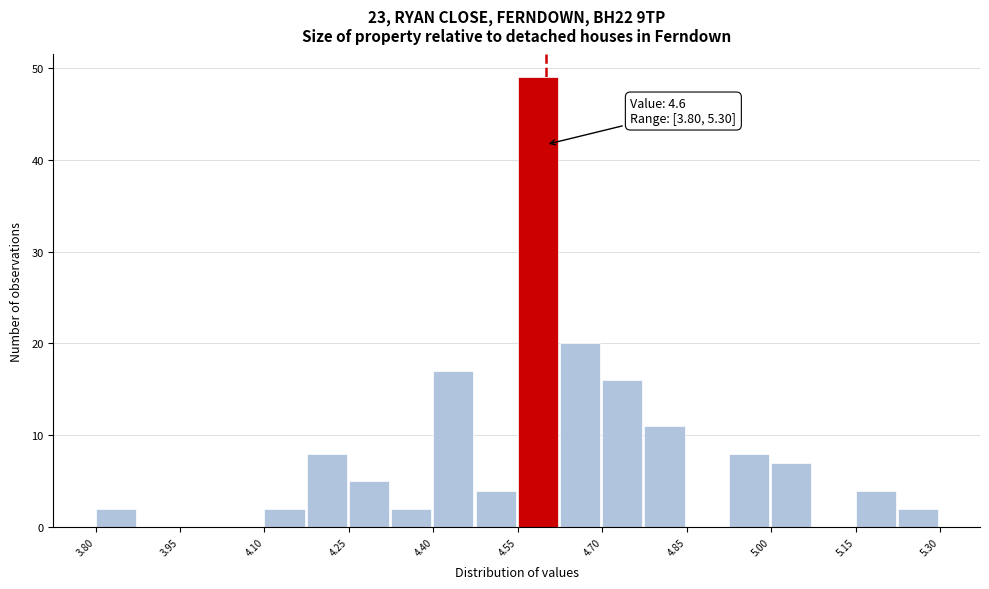

Read against the x-axis, roughly where is the centre of the tallest bar?

4.58